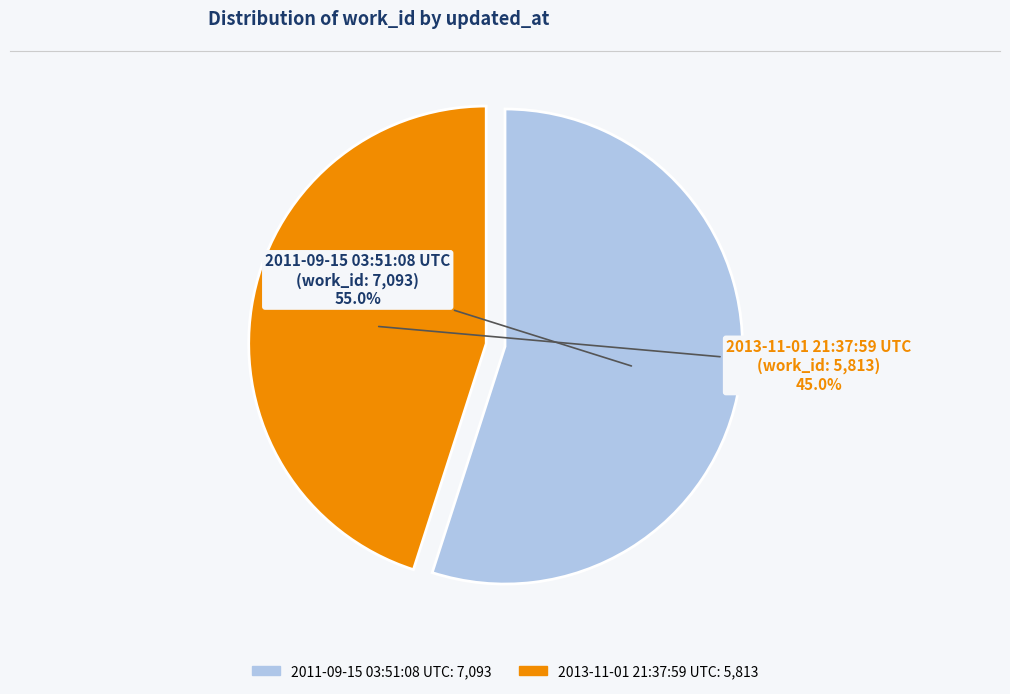

The 2013-11-01 21:37:59 UTC slice represents 57% of the pie. True or false?

False